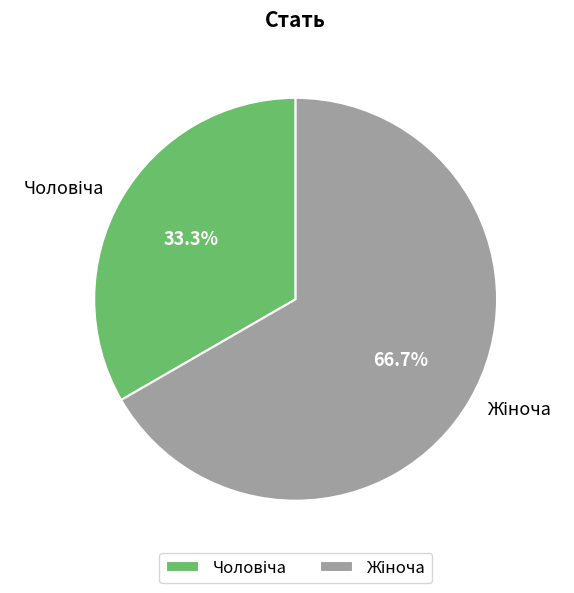

Does any single category account for the majority?

Yes